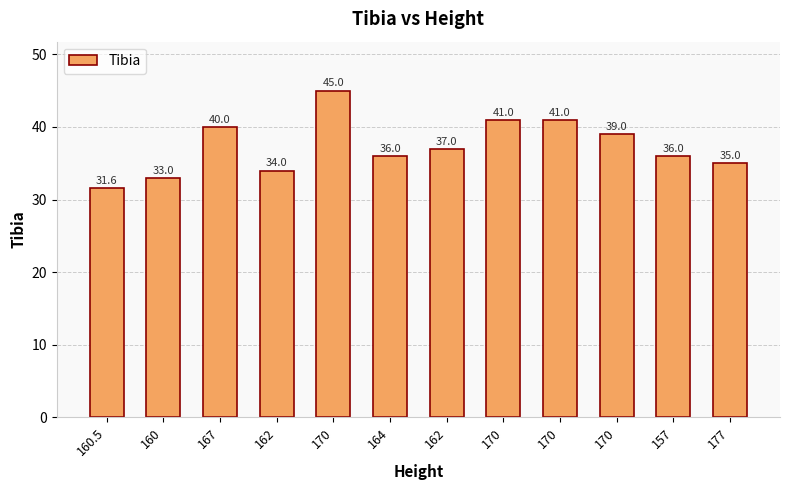

What is the minimum value shown in the chart?

31.6